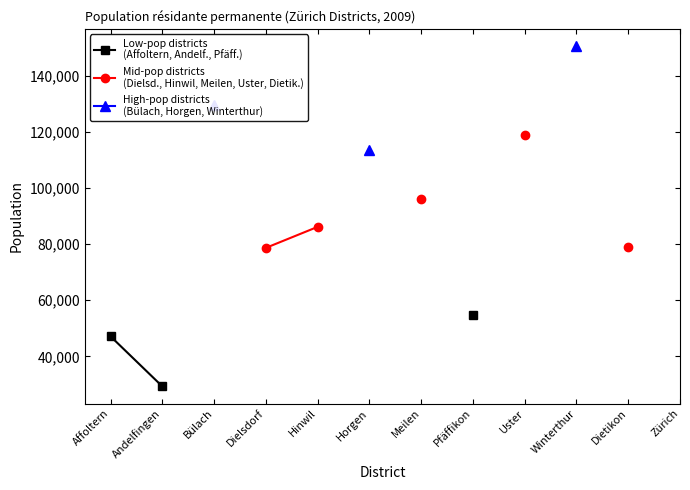

The Mid-pop districts
(Dielsd., Hinwil, Meilen, Uster, Dietik.) series shows 201424.3 at Uster. True or false?

False